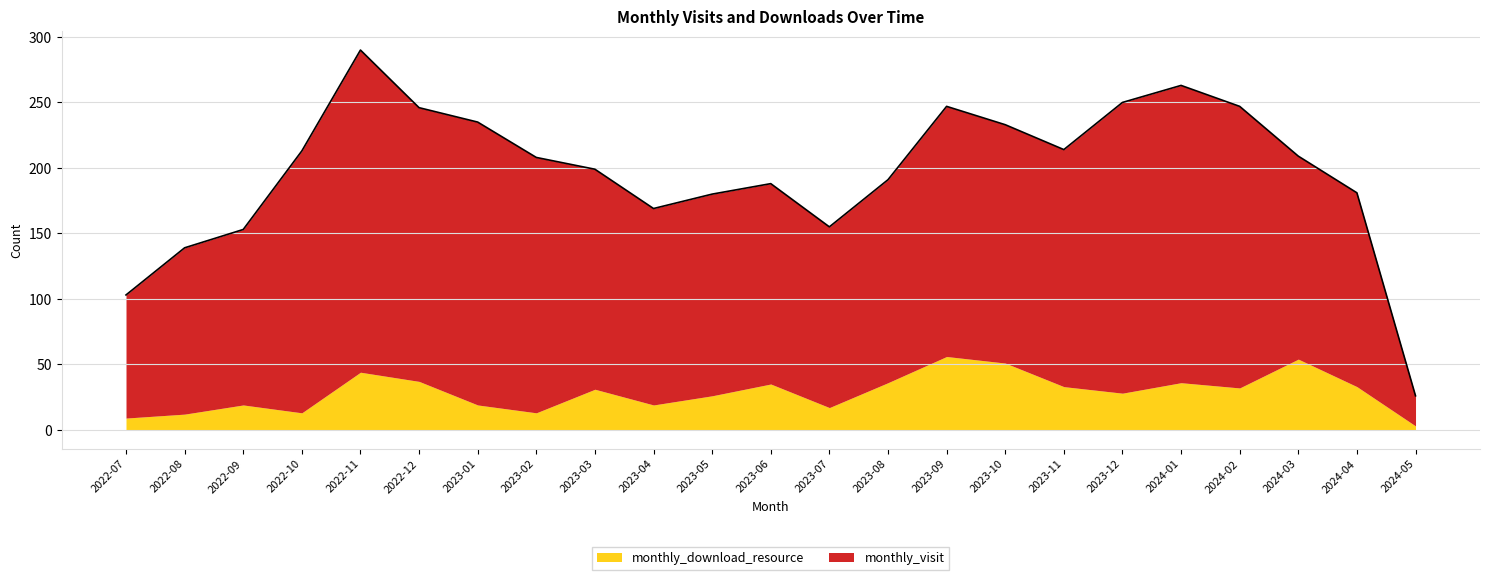

At 2024-03, list the series in order from largest to smallest.

monthly_visit, monthly_download_resource